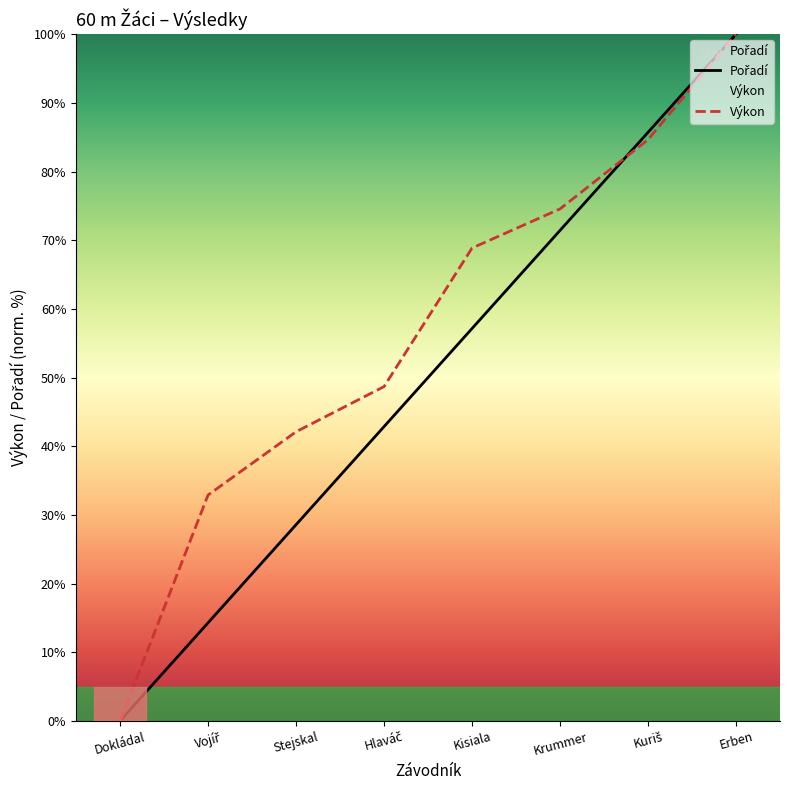

True or false: Výkon has more than 0 interior local peaks.

False